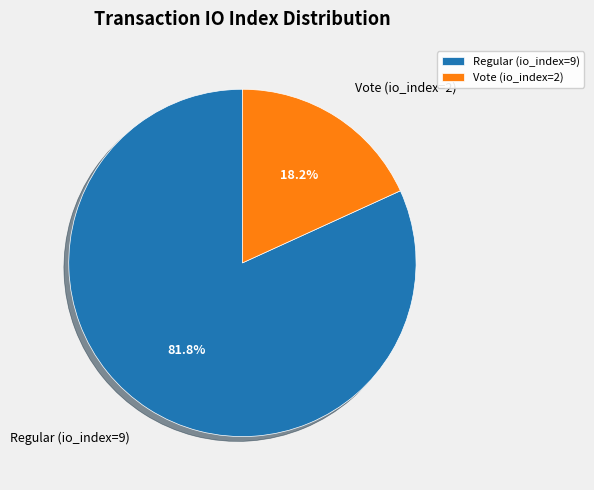

Which category accounts for the majority?

Regular (io_index=9)